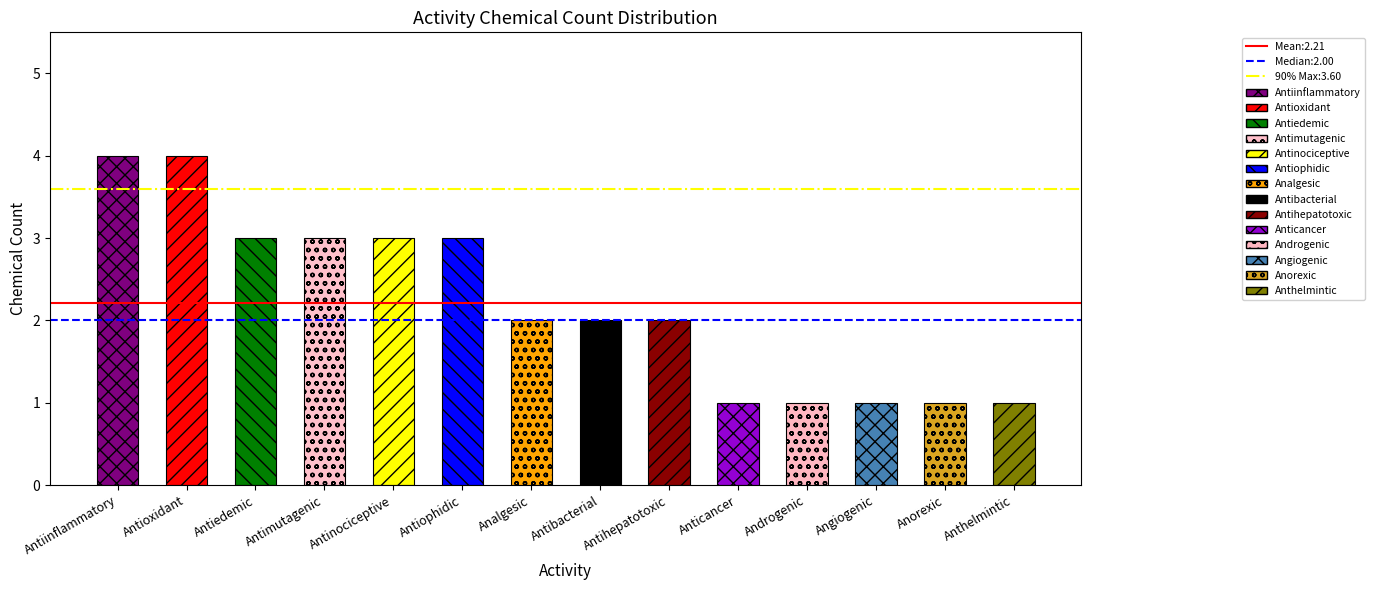

Reading left to right, list all the values displayed in this chart.

4	4	3	3	3	3	2	2	2	1	1	1	1	1